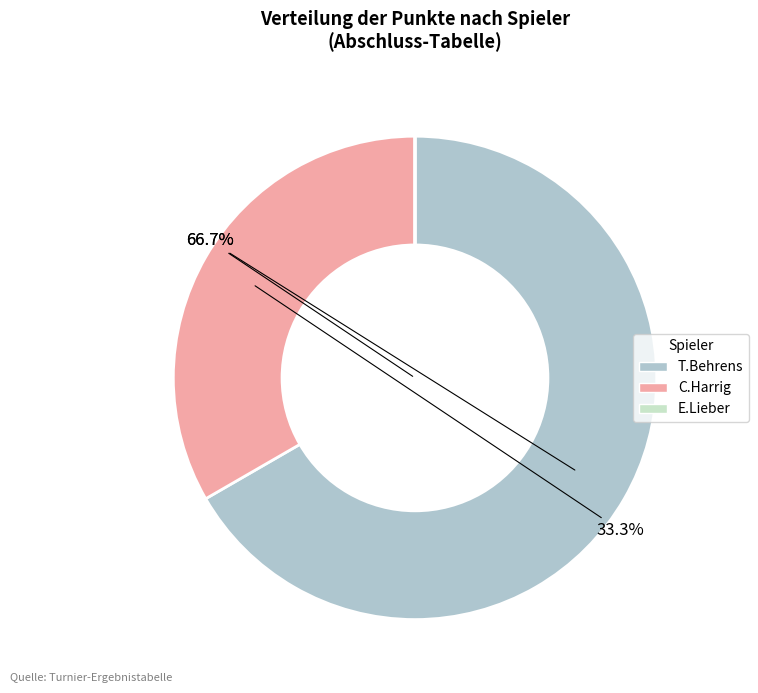

Is it true that T.Behrens is 61% of the pie?

False